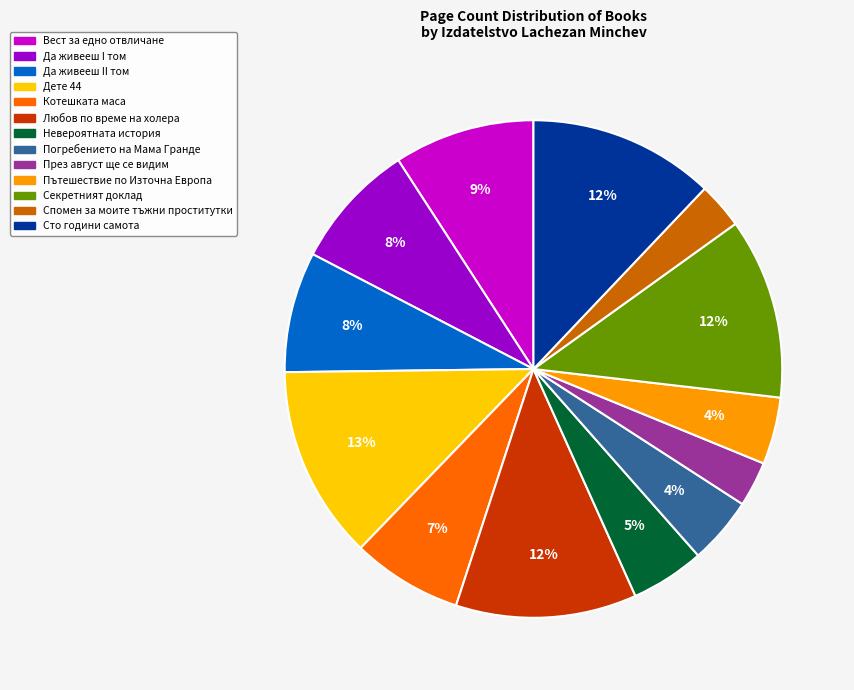

Is the sum of Дете 44 and Погребението на Мама Гранде greater than half?

No